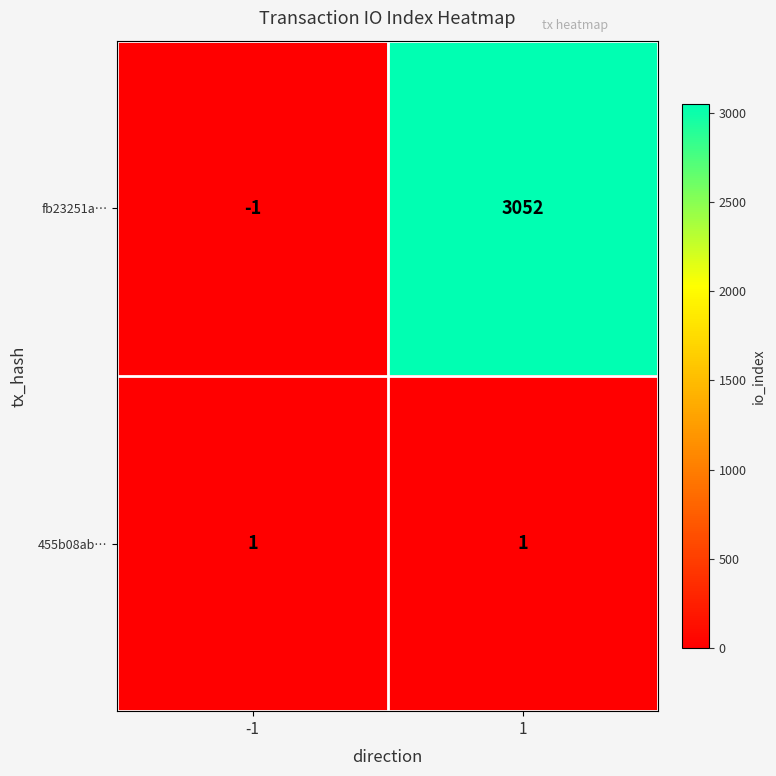

Between -1 and 1, which series saw the biggest shift?

fb23251a…